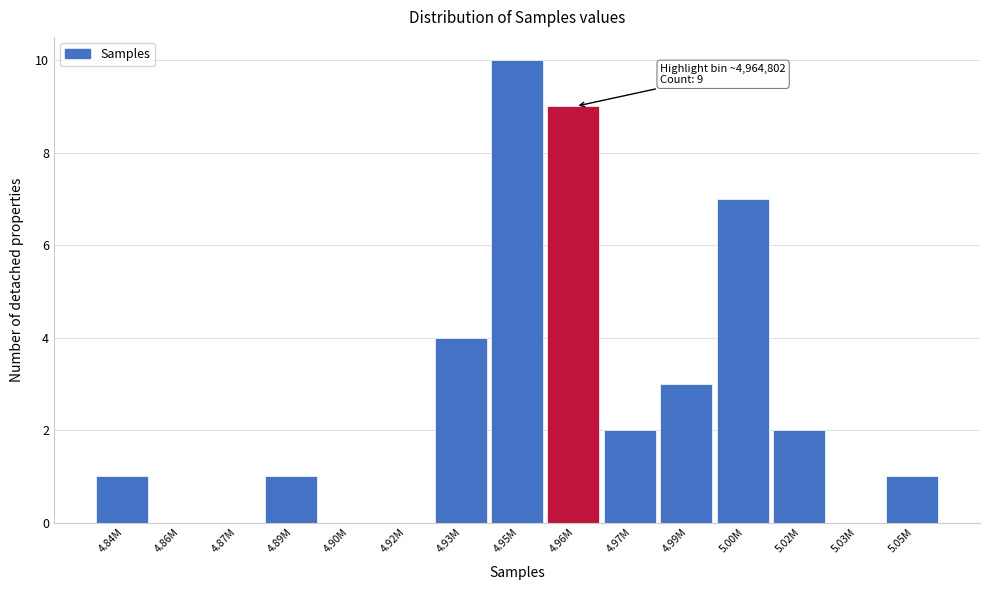

Reading left to right, extract all data points from this chart.

4.84M=1	4.86M=0	4.87M=0	4.89M=1	4.90M=0	4.92M=0	4.93M=4	4.95M=10	4.96M=9	4.97M=2	4.99M=3	5.00M=7	5.02M=2	5.03M=0	5.05M=1